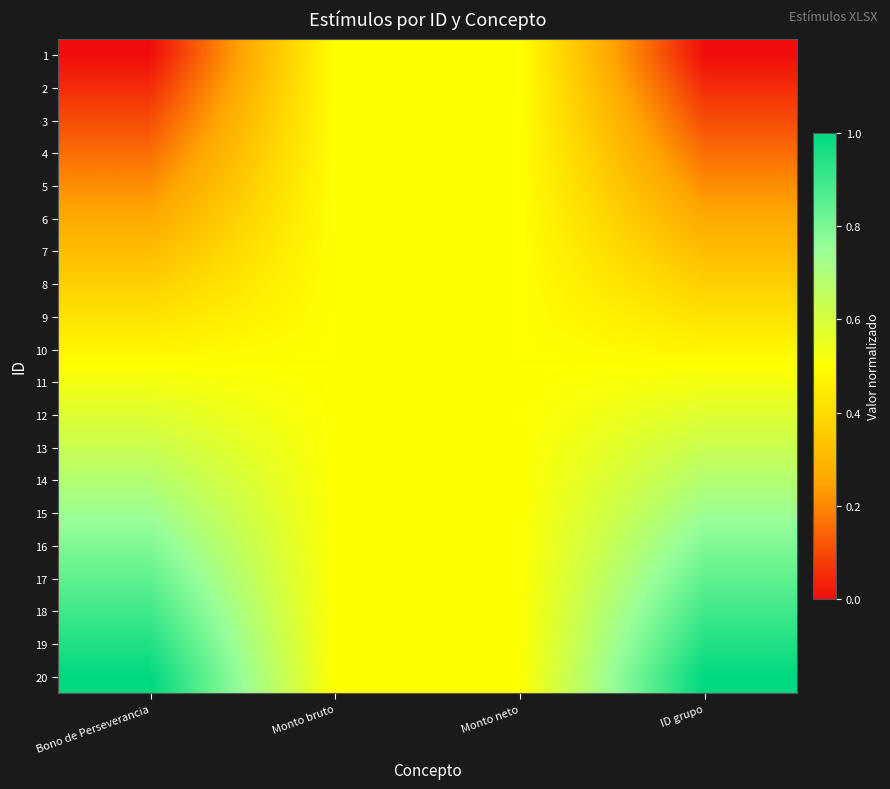

Which series has the widest spread of values?

1